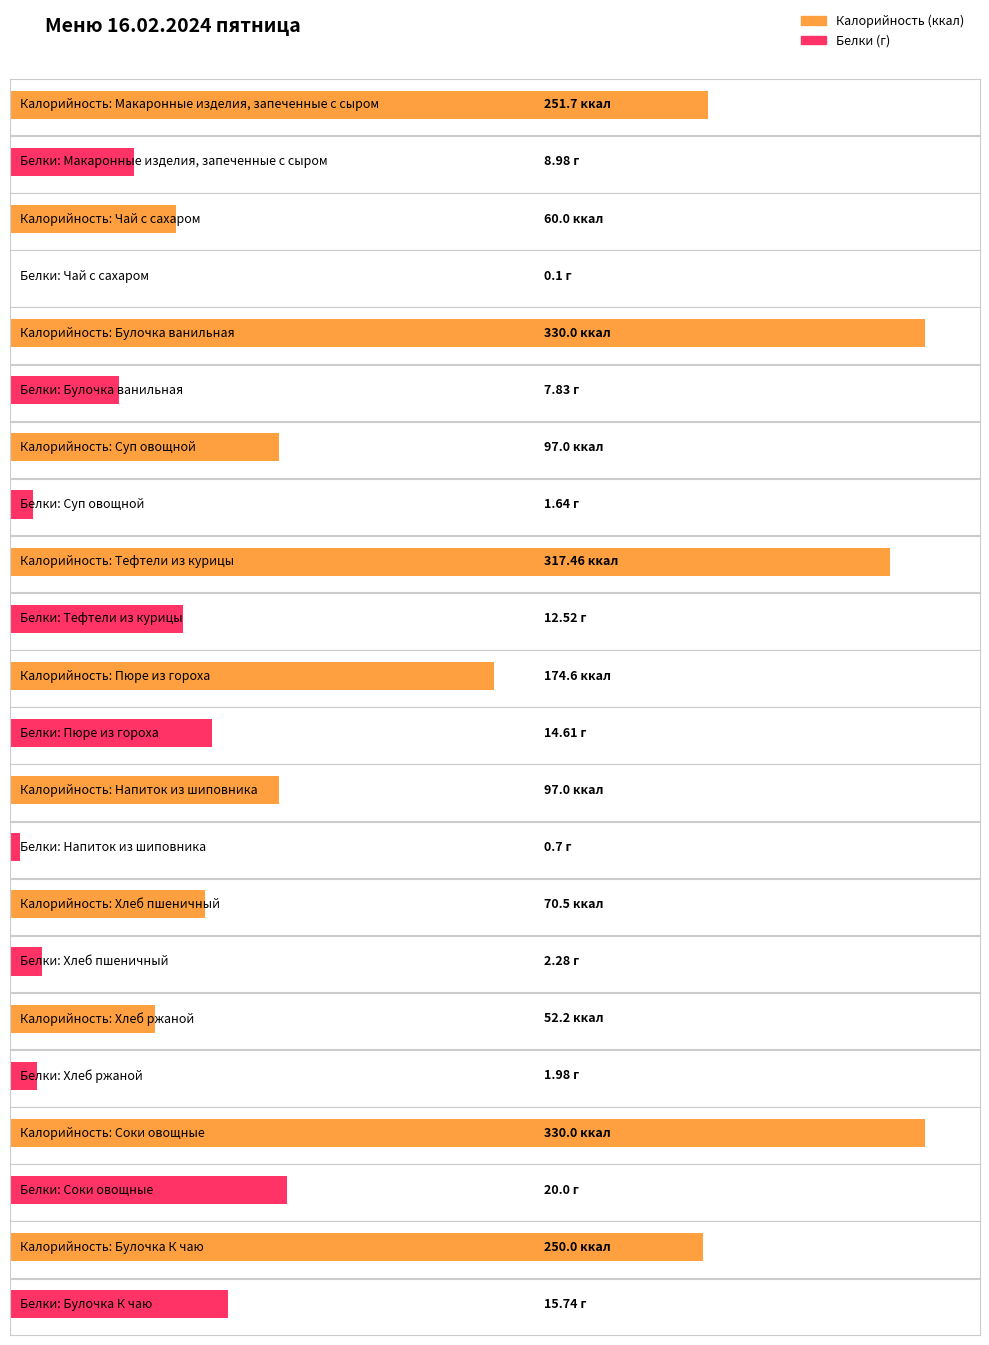

Which series has the largest range (max minus min)?

Калорийность